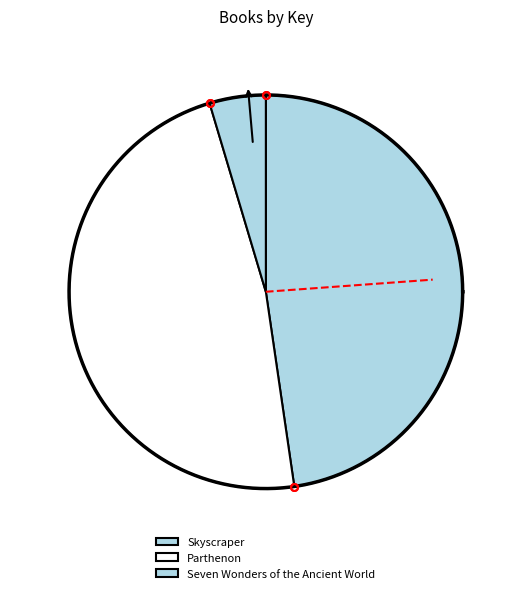

Which has a higher value, Skyscraper or Parthenon?

Parthenon